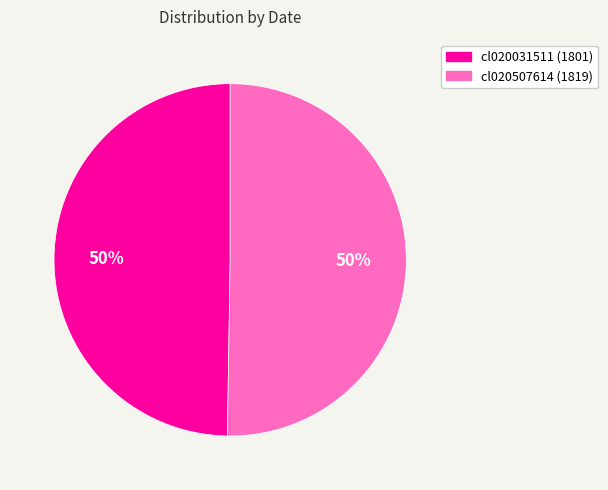

What percentage is the cl020031511 (1801) slice, to the nearest percent?

50%